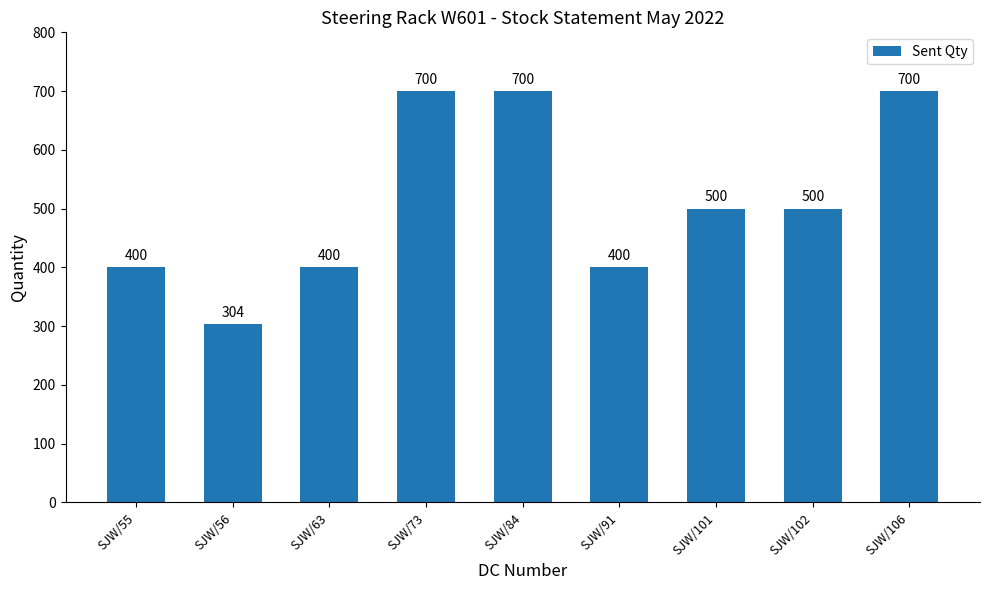

What is the difference between the maximum and minimum values?

396